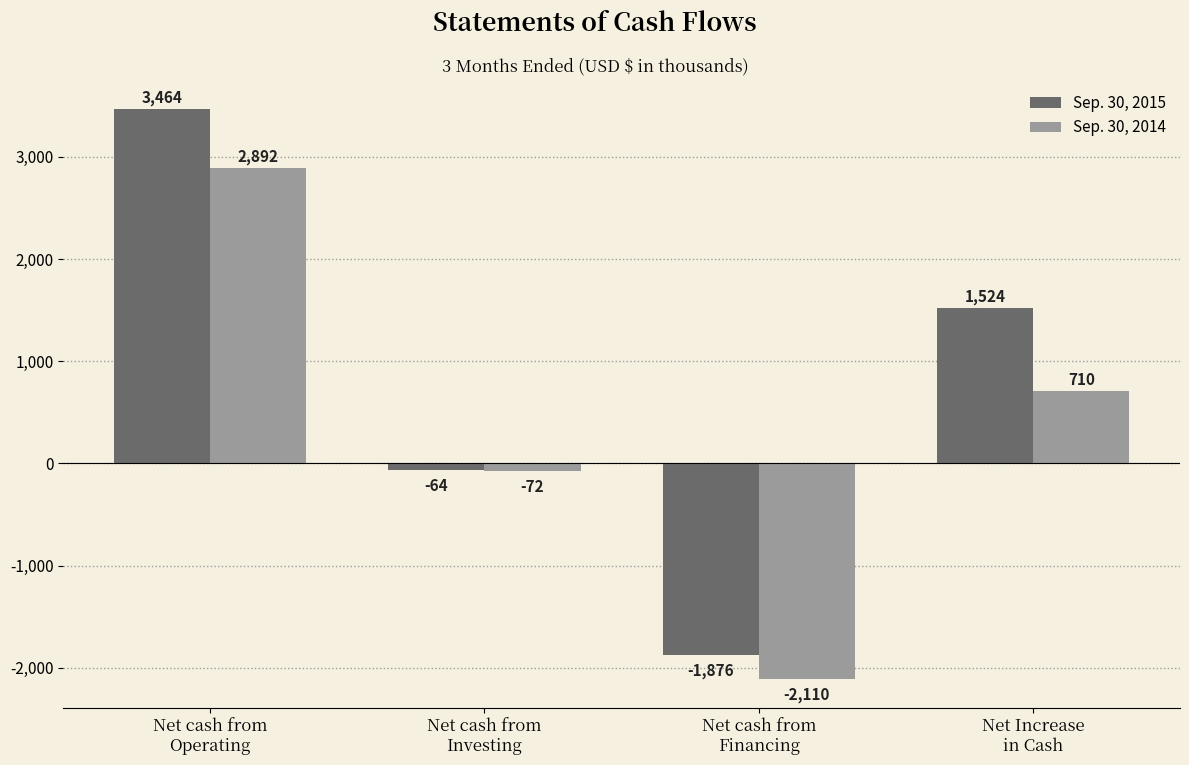

What is the difference between the maximum and minimum values in the Sep. 30, 2015 series?

5340